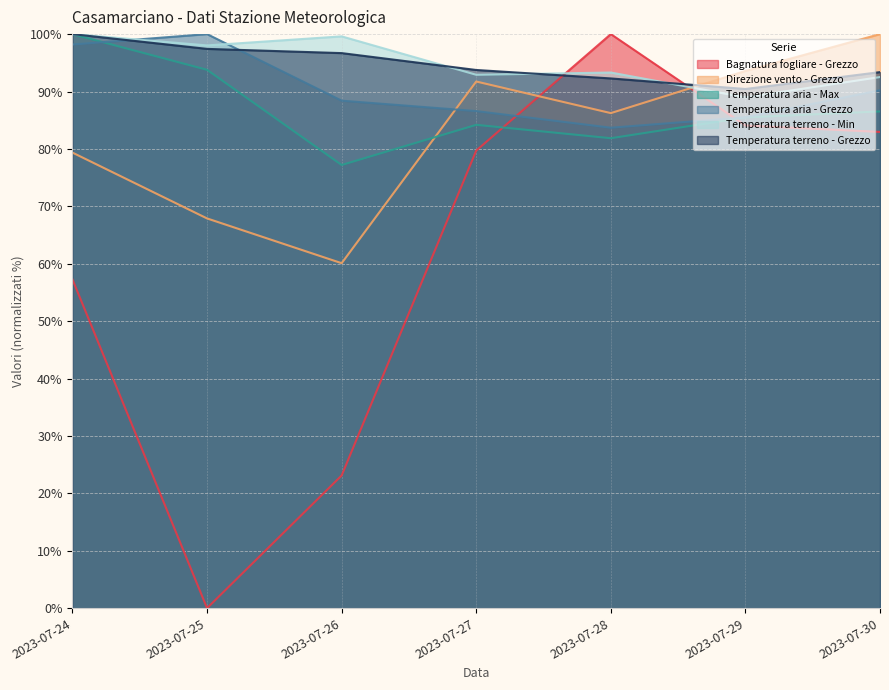

What is the spread (max minus min) of values at 2023-07-29?

9.5